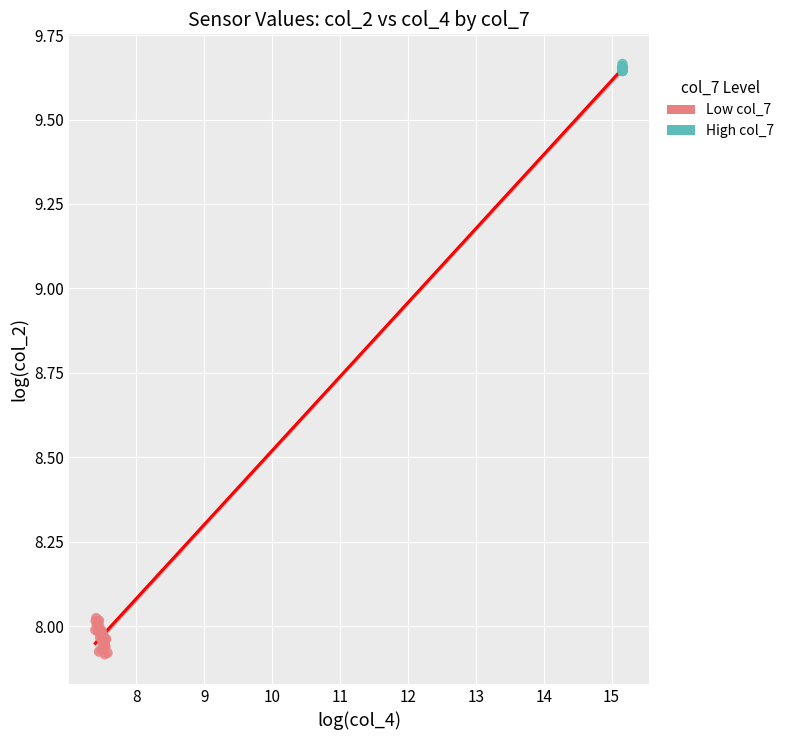

What are all the series names shown in the legend?

Low col_7, High col_7